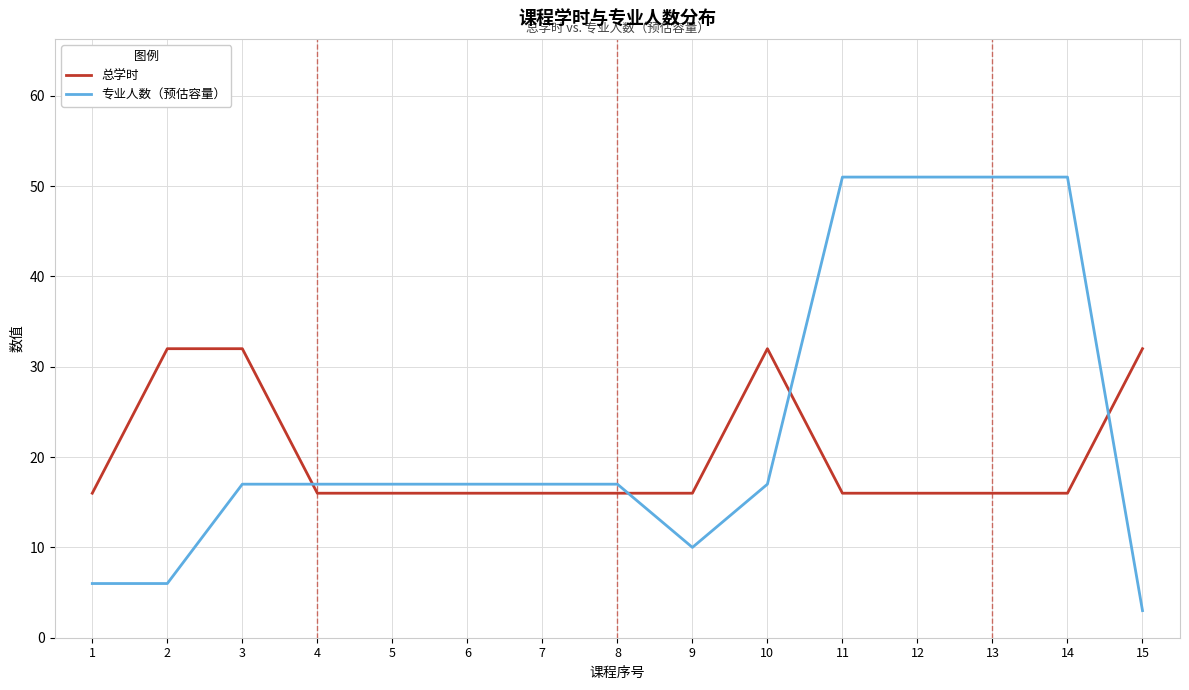

True or false: 总学时 and 专业人数（预估容量） cross at least once.

True